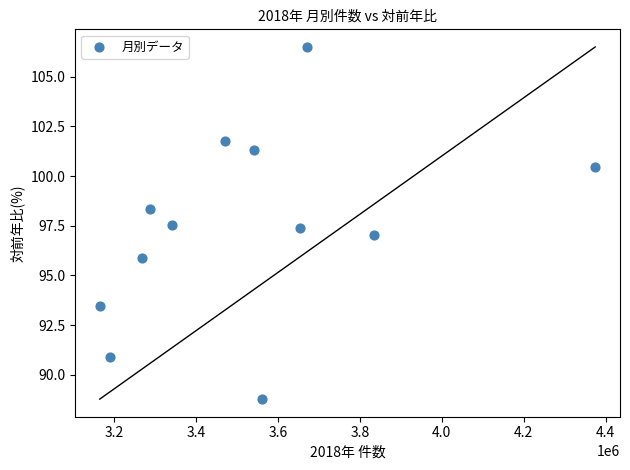

What is the average Y value?

97.4